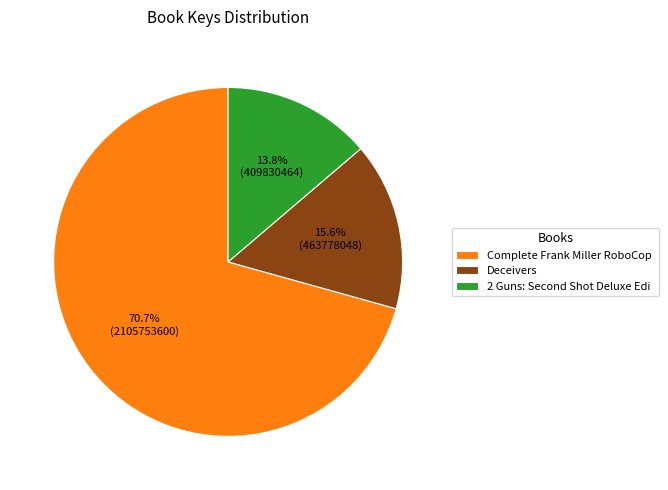

What is the total percentage of Deceivers and Complete Frank Miller RoboCop?

86.2%